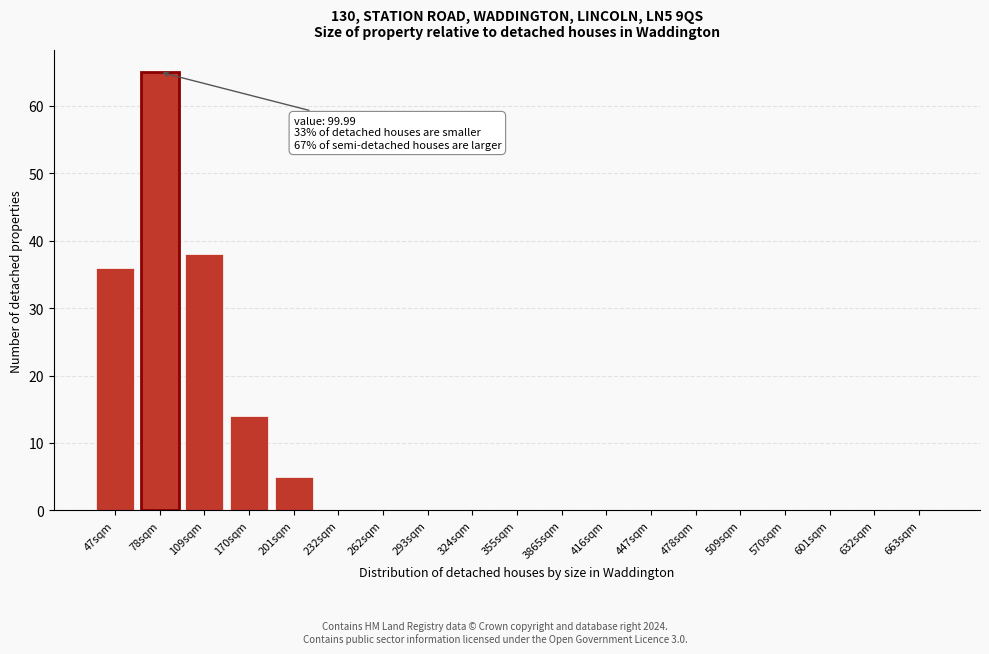

Reading left to right, transcribe all the data shown in this chart.

47sqm=36	78sqm=65	109sqm=38	170sqm=14	201sqm=5	232sqm=0	262sqm=0	293sqm=0	324sqm=0	355sqm=0	3865sqm=0	416sqm=0	447sqm=0	478sqm=0	509sqm=0	570sqm=0	601sqm=0	632sqm=0	663sqm=0